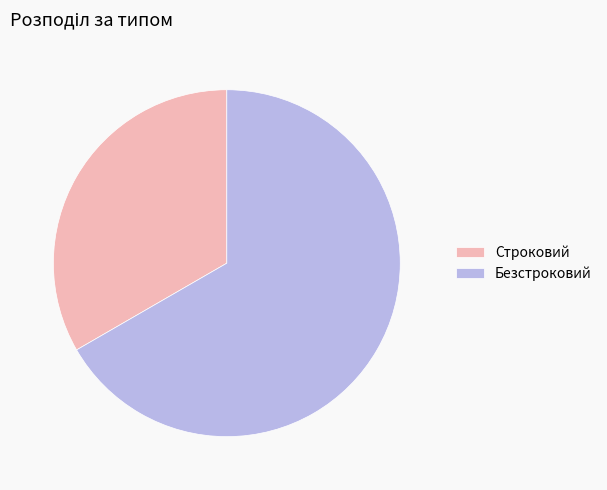

Which has a higher value, Безстроковий or Строковий?

Безстроковий